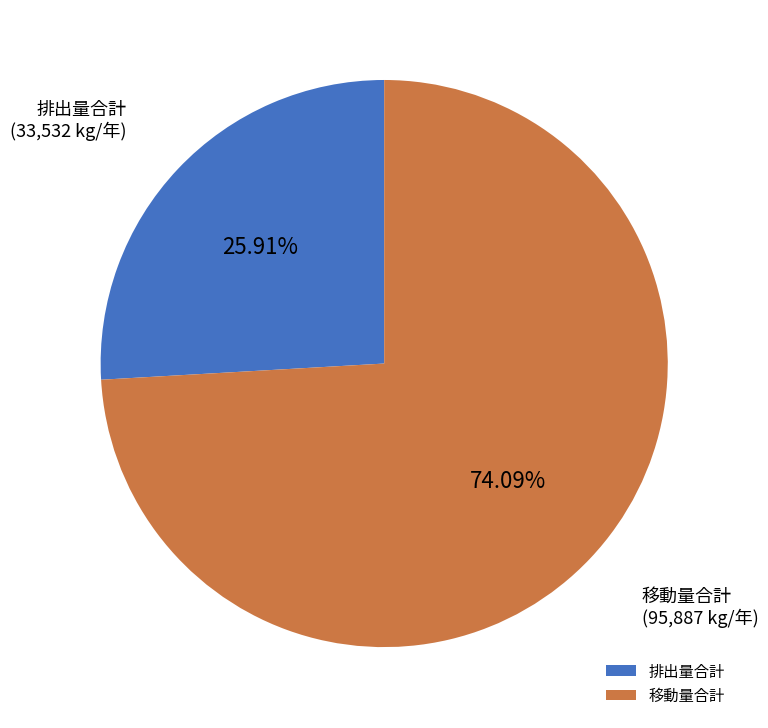

Rank the categories by value from lowest to highest.

排出量合計, 移動量合計